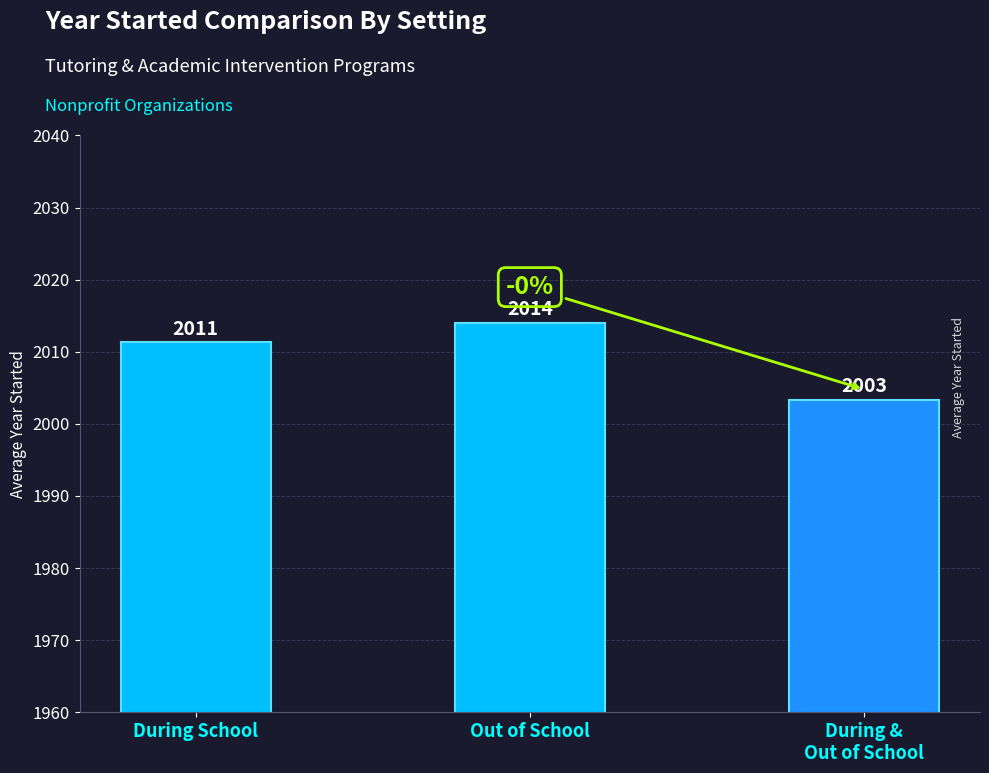

Count the number of categories in the chart.

3